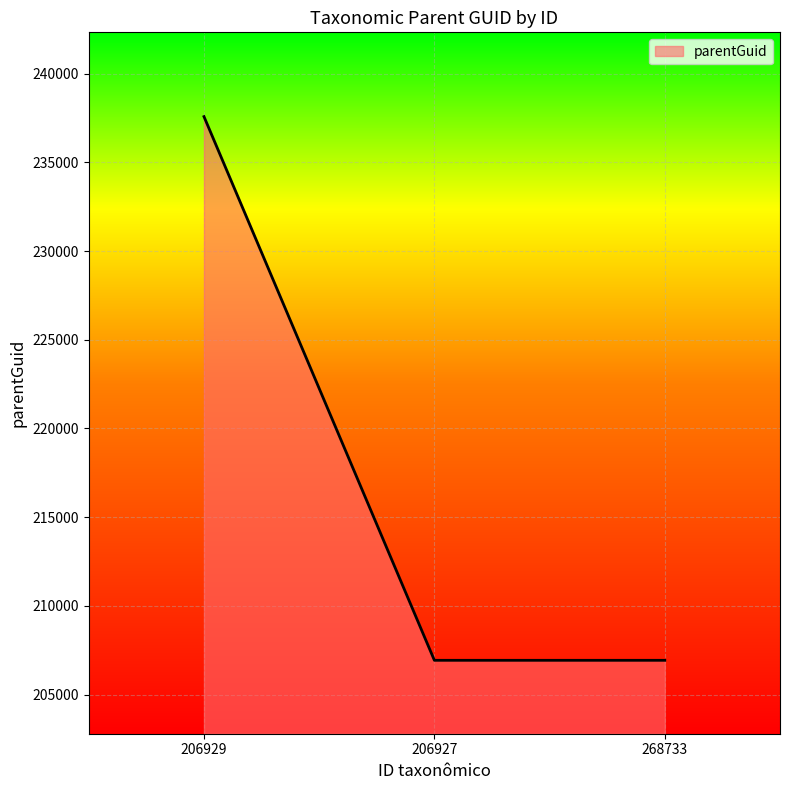

The chart shows a value of 206929 at 268733. True or false?

True